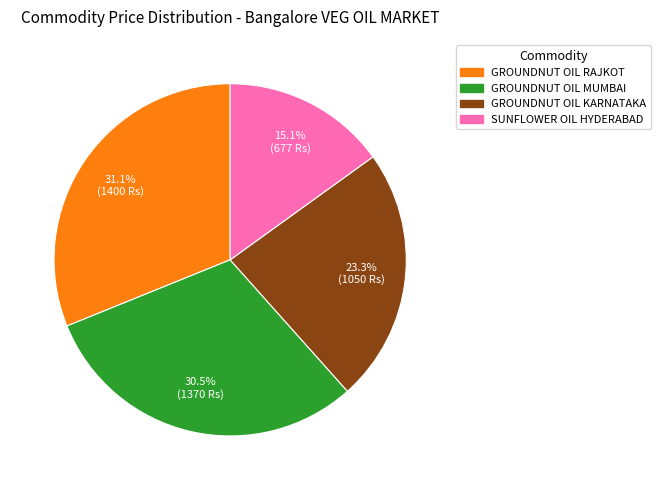

What is the smallest slice in the pie chart?

SUNFLOWER OIL HYDERABAD